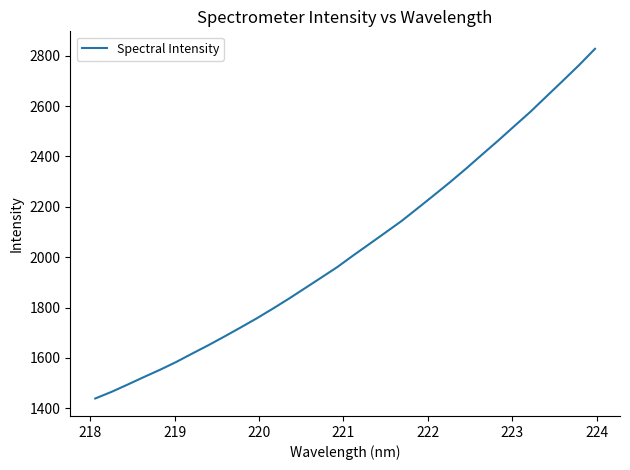

What is the difference between the maximum and minimum values?

1388.9